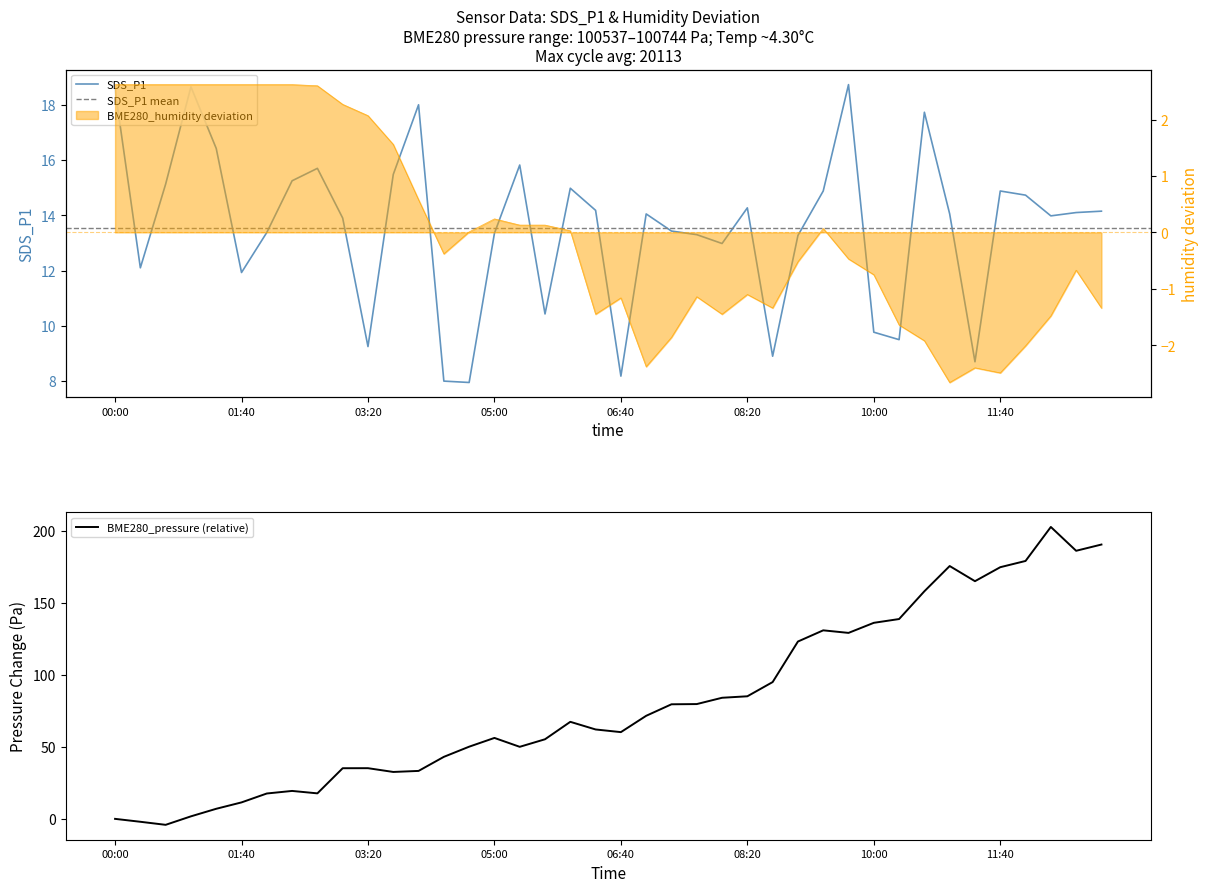

What is the sum of the BME280_humidity values at 29 and 23?

-1.6